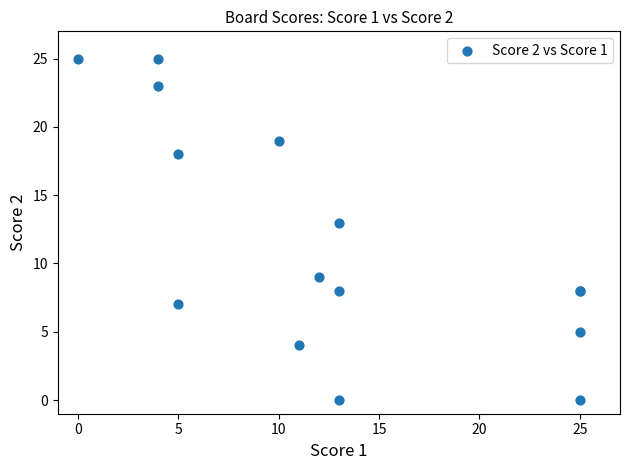

What Y value in the scatter plot is closest to 12?

13